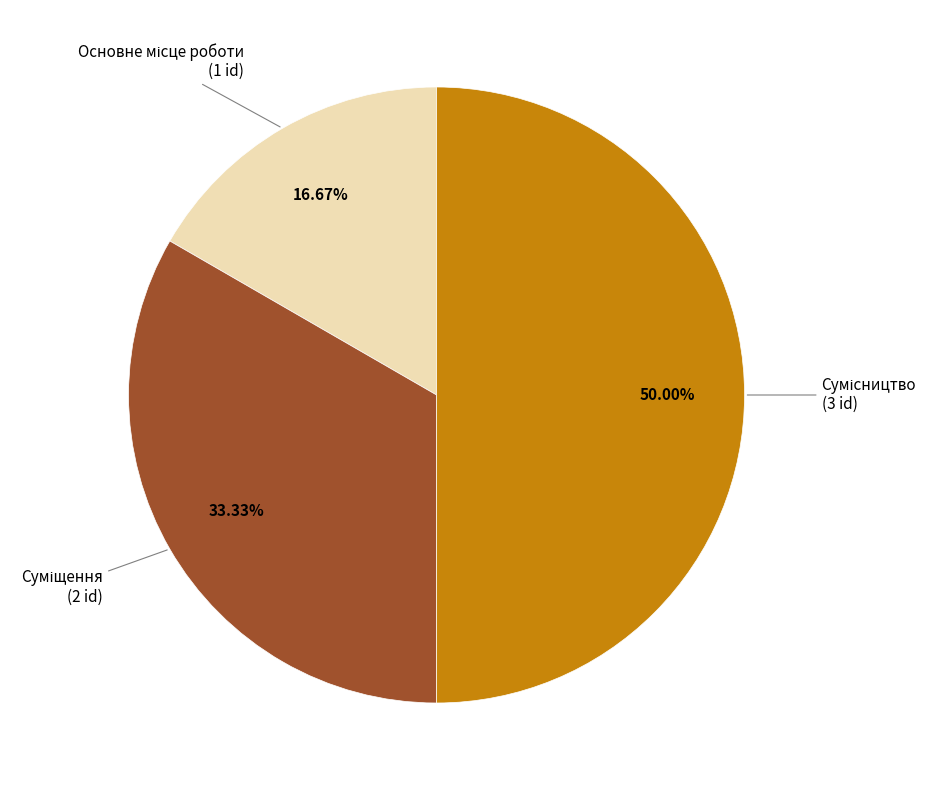

Is there any slice that represents more than half of the pie?

No